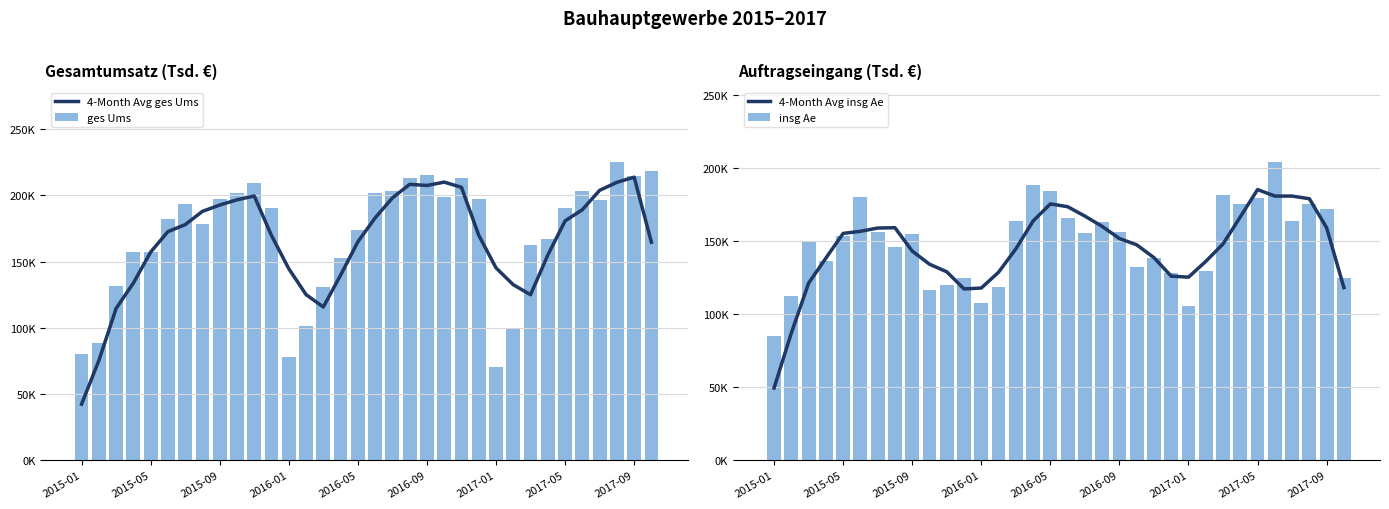

At which label is 4-Month Avg ges Ums closest to 127?

13